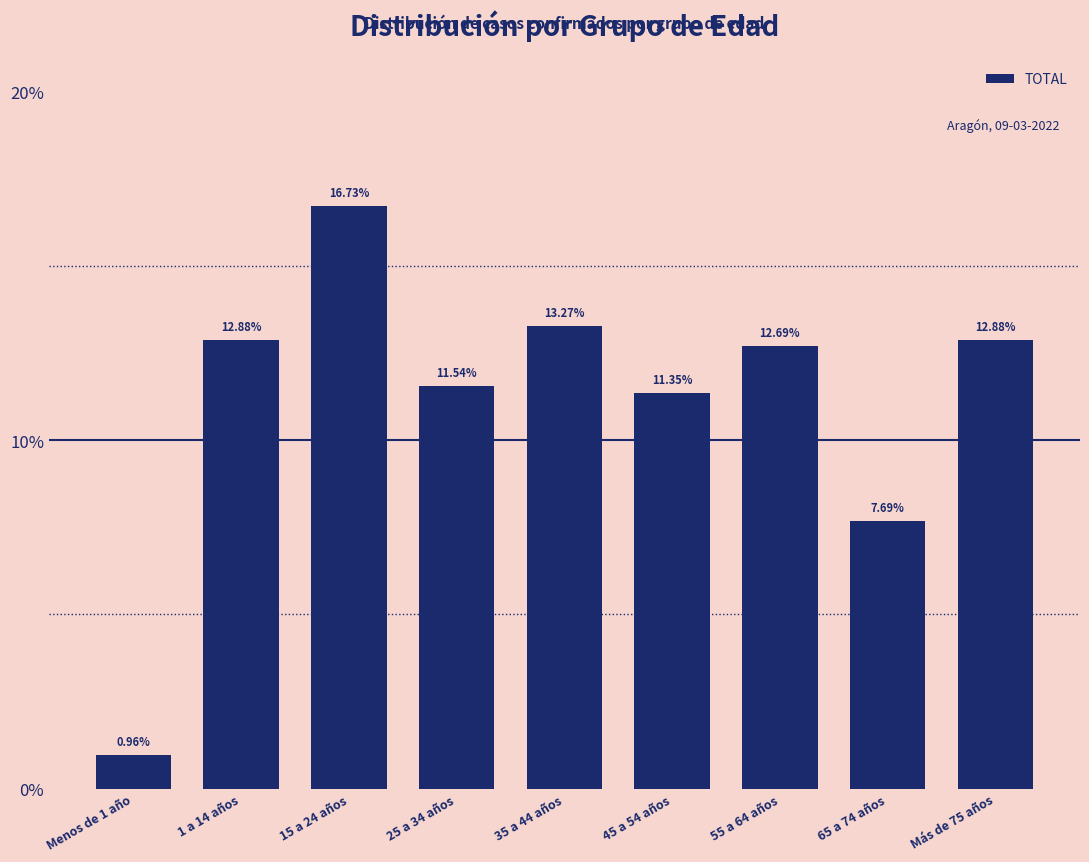

What is the difference between the maximum and minimum values?

15.8